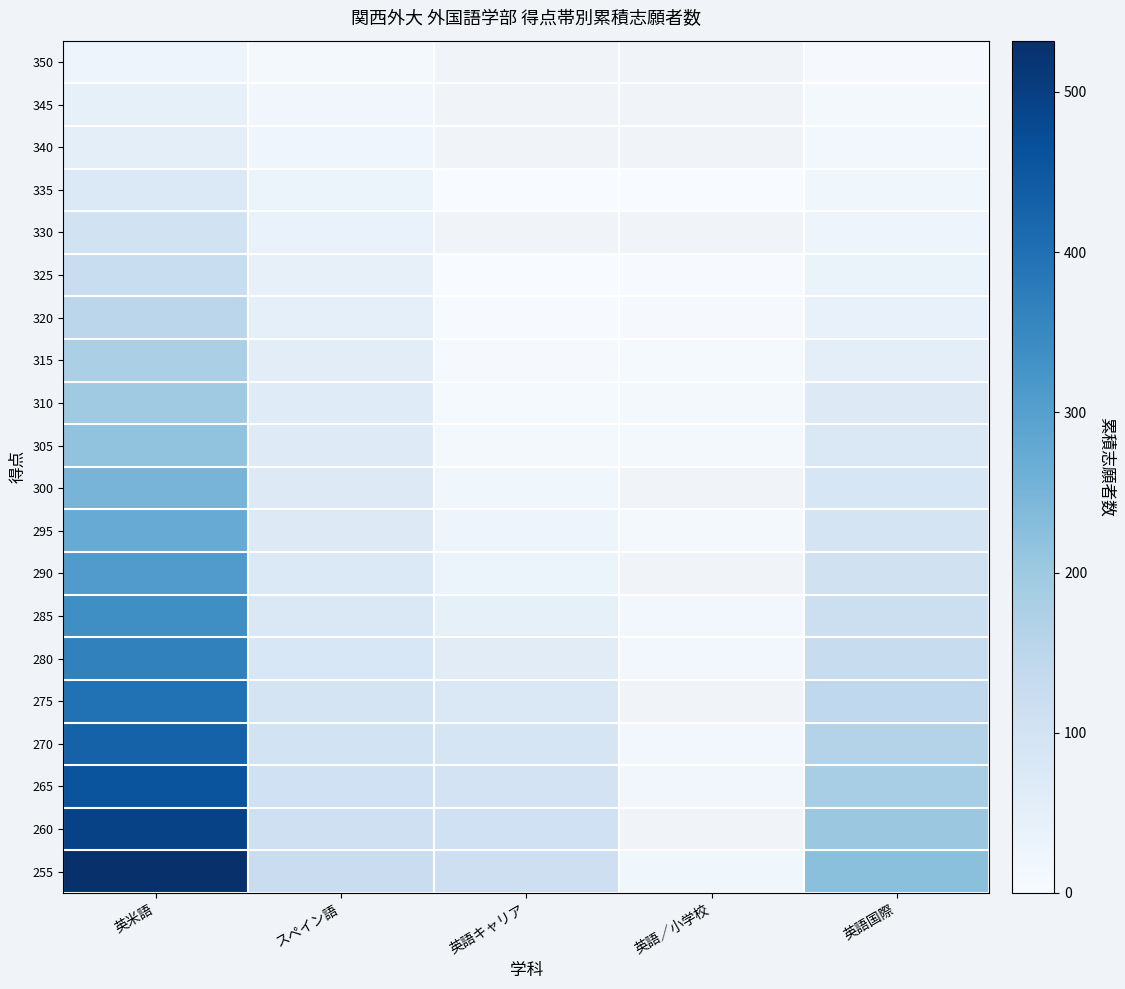

At which category is the sum across all series the highest?

英米語